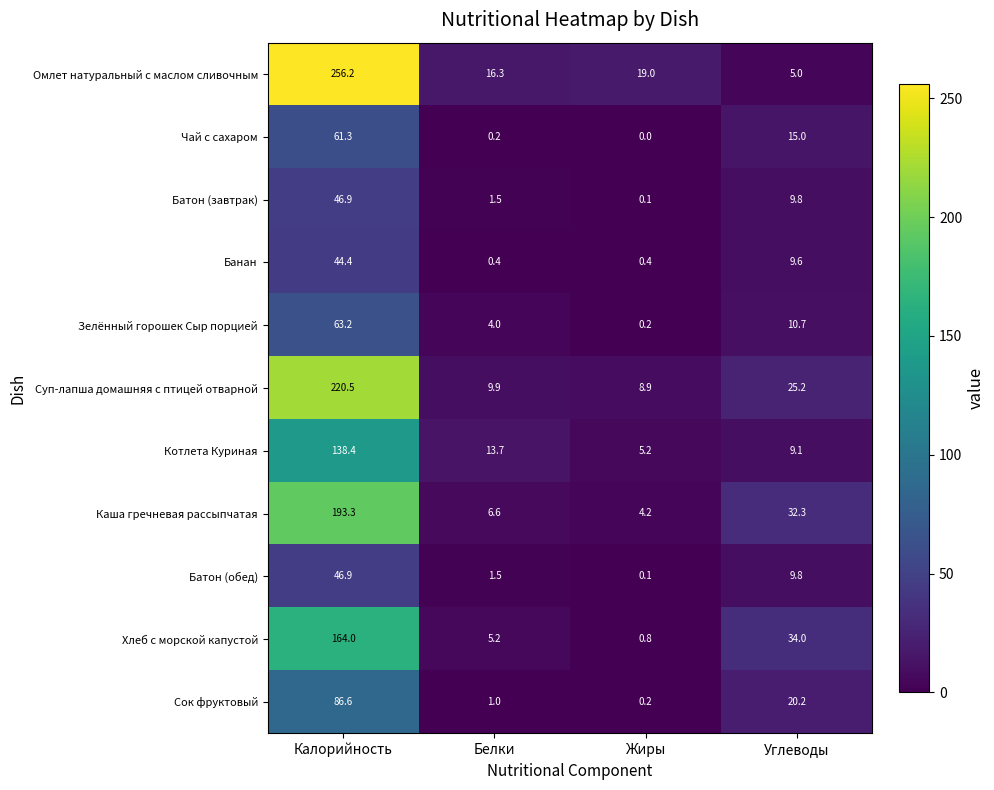

How many data points does each series have?

4